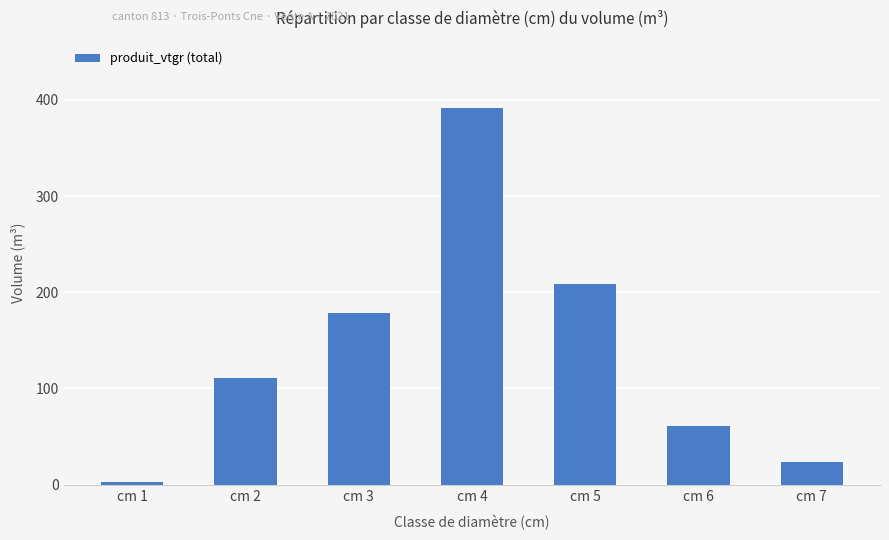

Reading right to left, extract all data points from this chart.

cm 7=23.5	cm 6=61.5	cm 5=208.5	cm 4=391.0	cm 3=178.3	cm 2=111.3	cm 1=3.2